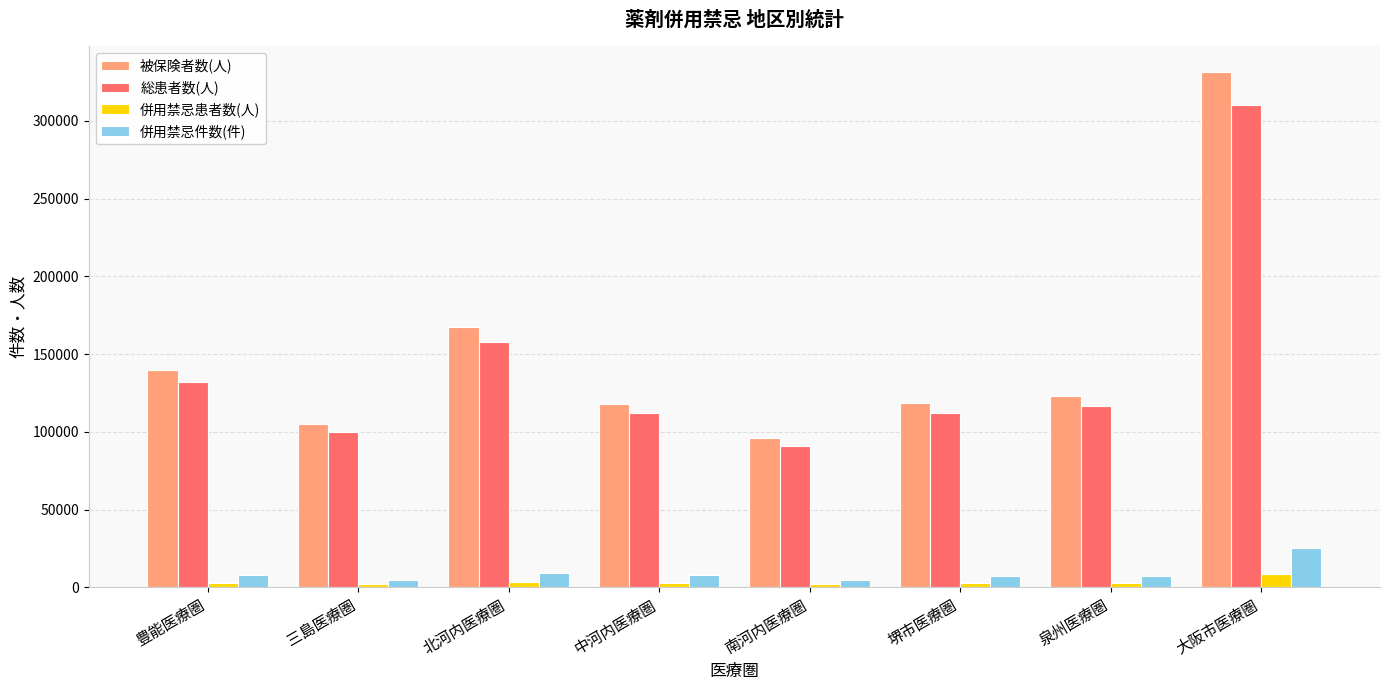

Where is 総患者数(人) nearest to the value 200558?

北河内医療圏